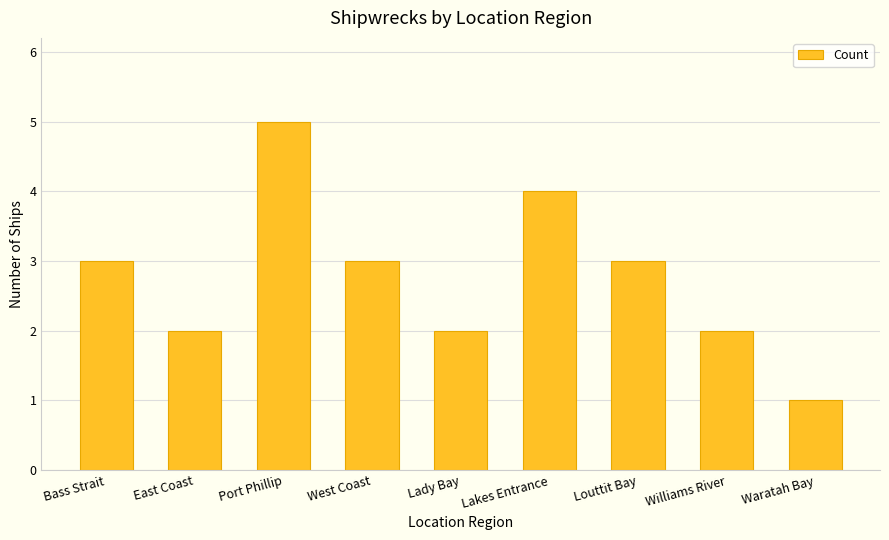

What is the label of the 3rd bar from the right?

Louttit Bay